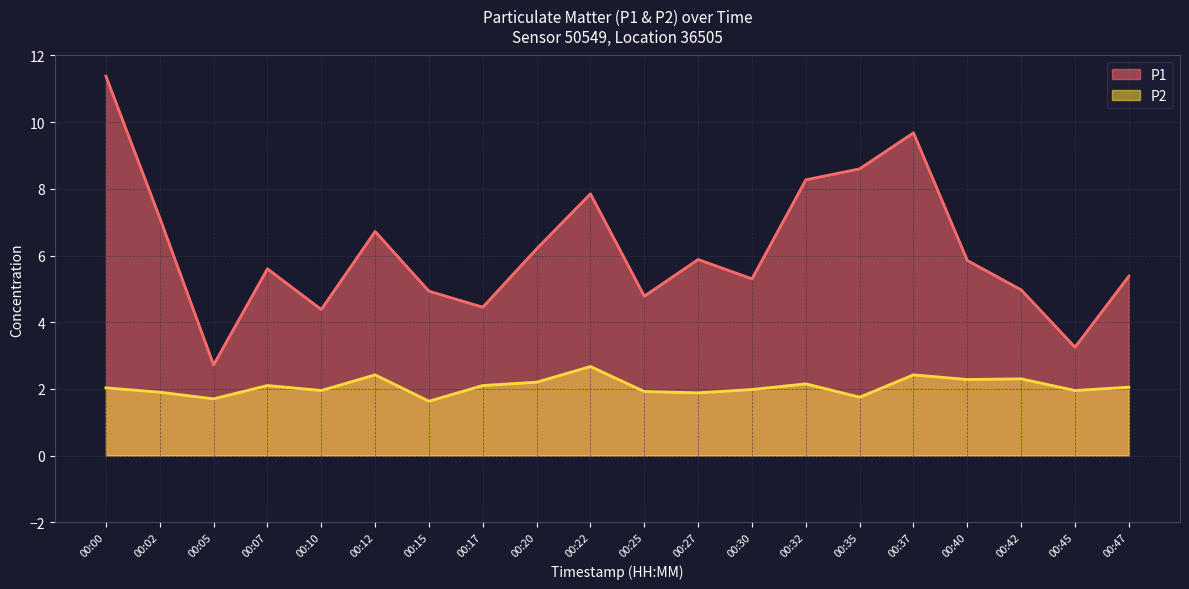

True or false: P1 and P2 intersect in this chart.

False